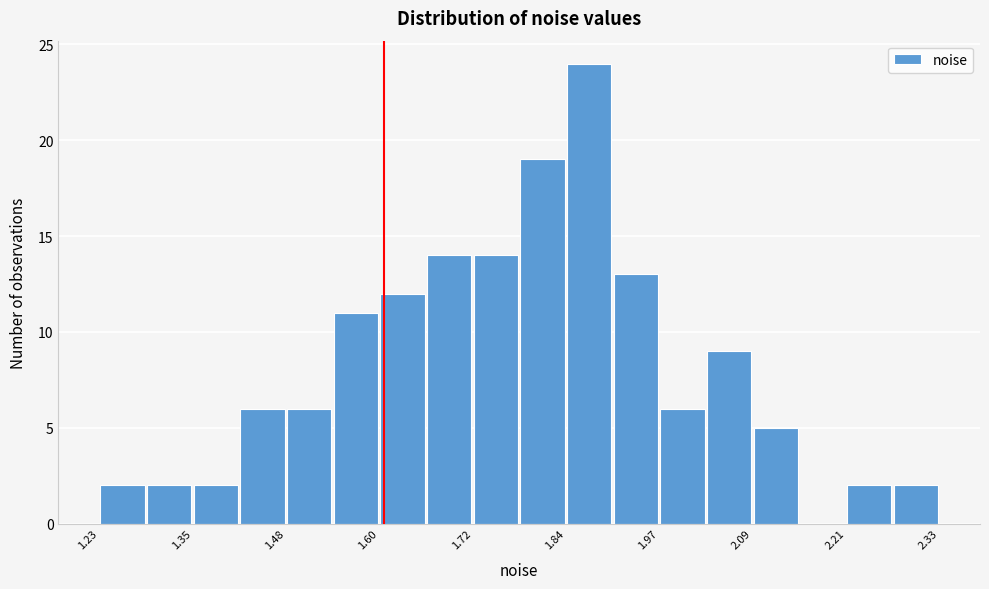

Around what value on the x-axis is the tallest bar? Give the approximate position of its centre, as read against the axis.

1.88